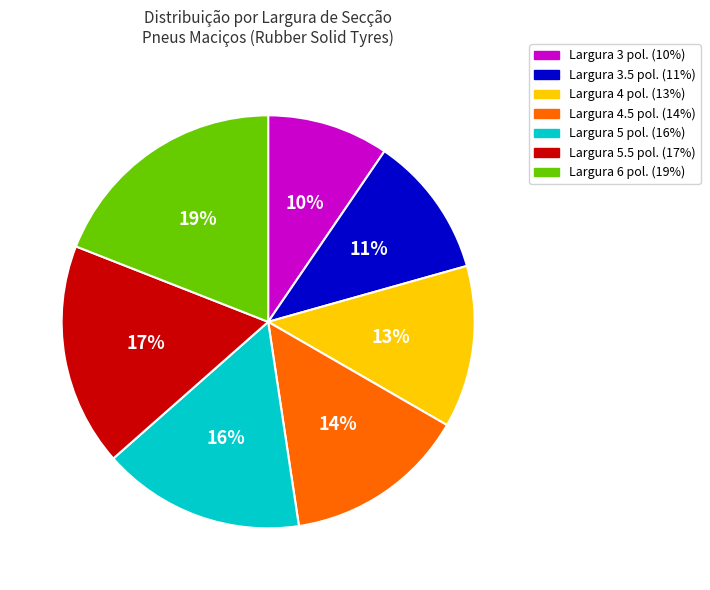

Is there a majority slice in this chart?

No